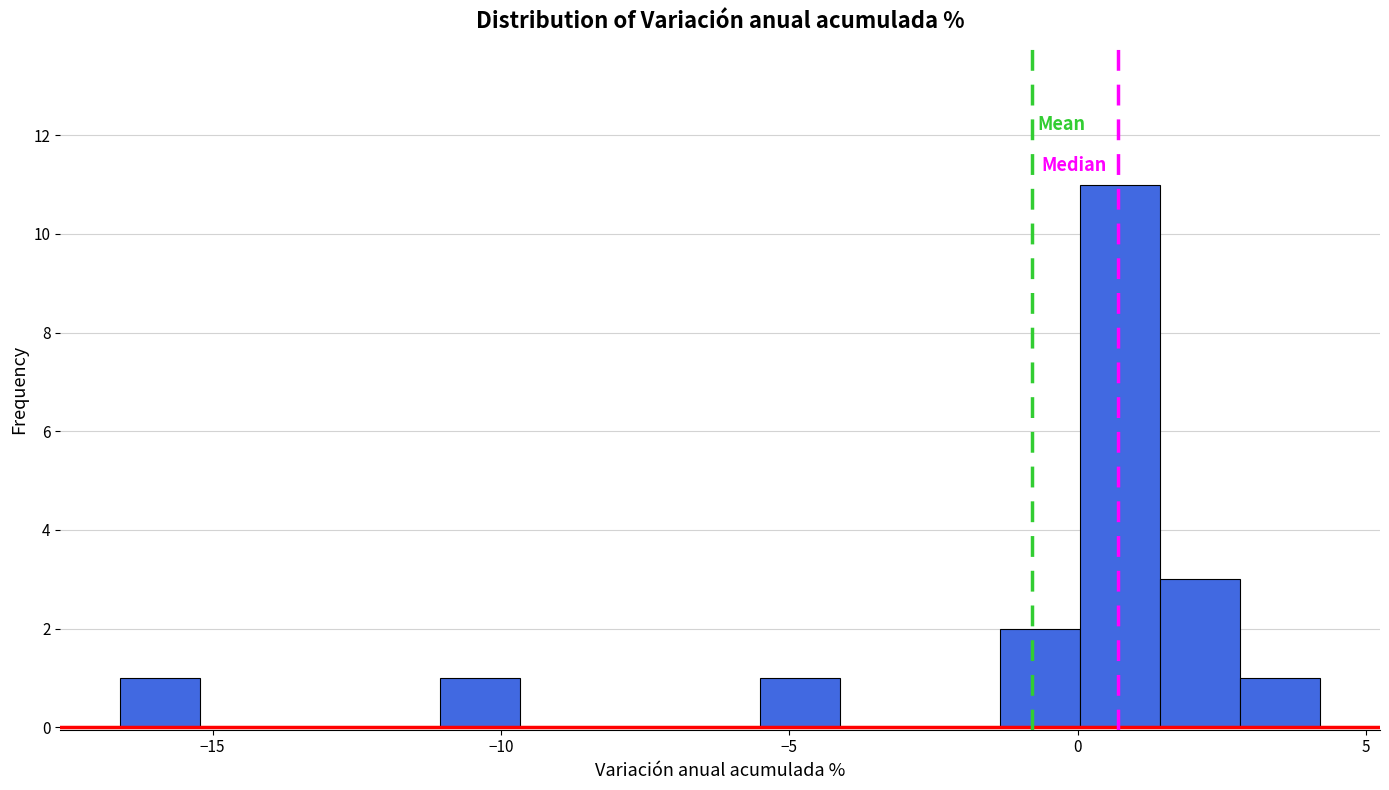

Around what value on the x-axis is the tallest bar? Give the approximate position of its centre, as read against the axis.

0.5